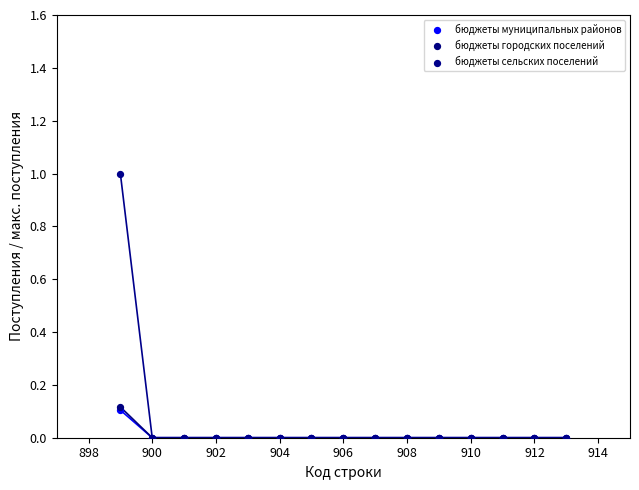

What are all the series names shown in the legend?

бюджеты муниципальных районов, бюджеты городских поселений, бюджеты сельских поселений